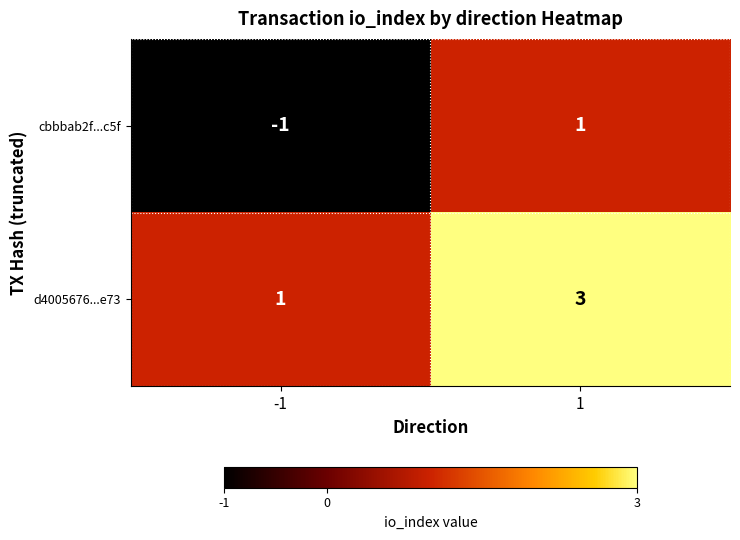

The d4005676...e73 series shows 1 at -1. True or false?

True